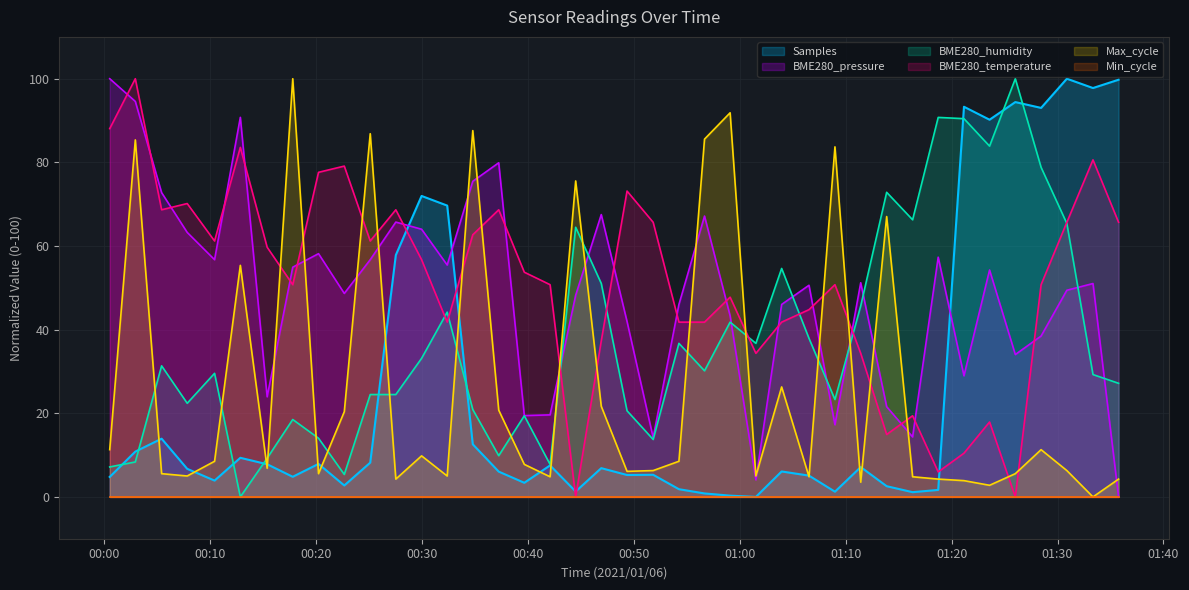

True or false: Samples and BME280_pressure cross at least once.

True